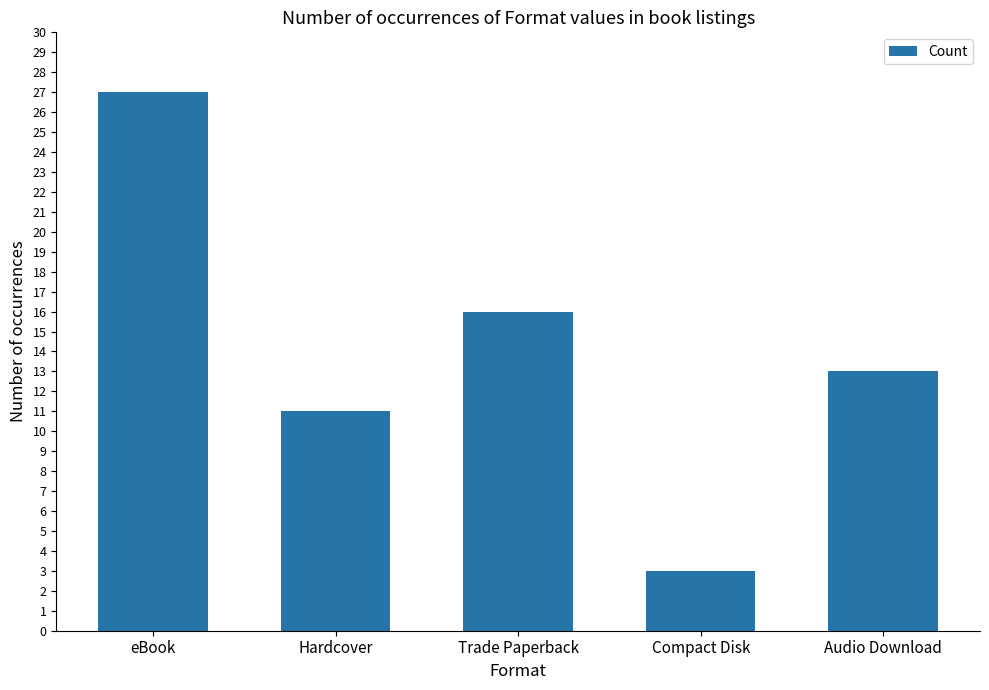

Reading left to right, transcribe all the data shown in this chart.

eBook=27	Hardcover=11	Trade Paperback=16	Compact Disk=3	Audio Download=13